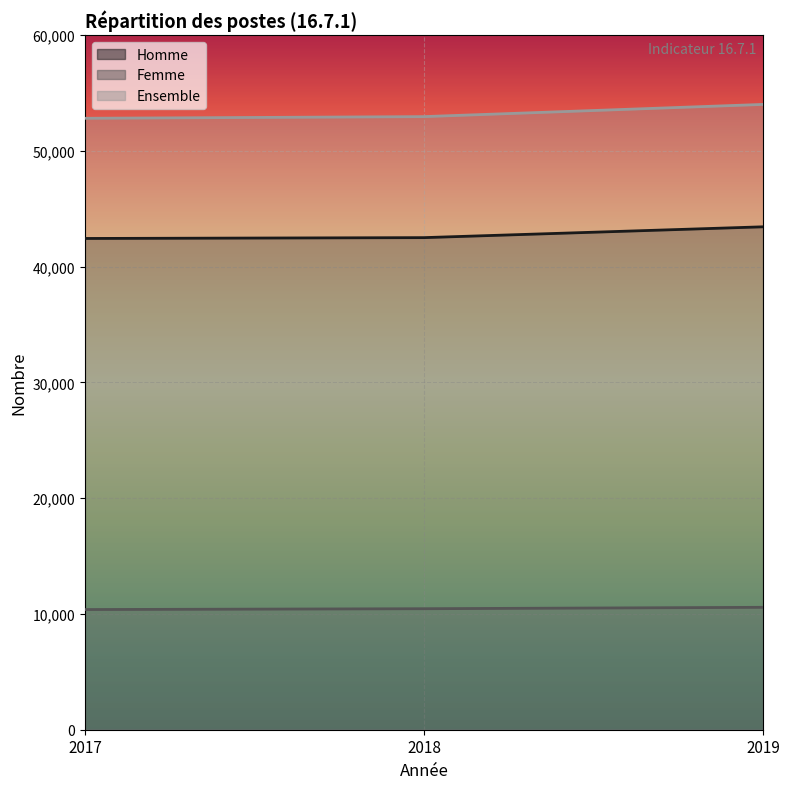

What is the difference between the Ensemble values at 2017 and 2019?

1199